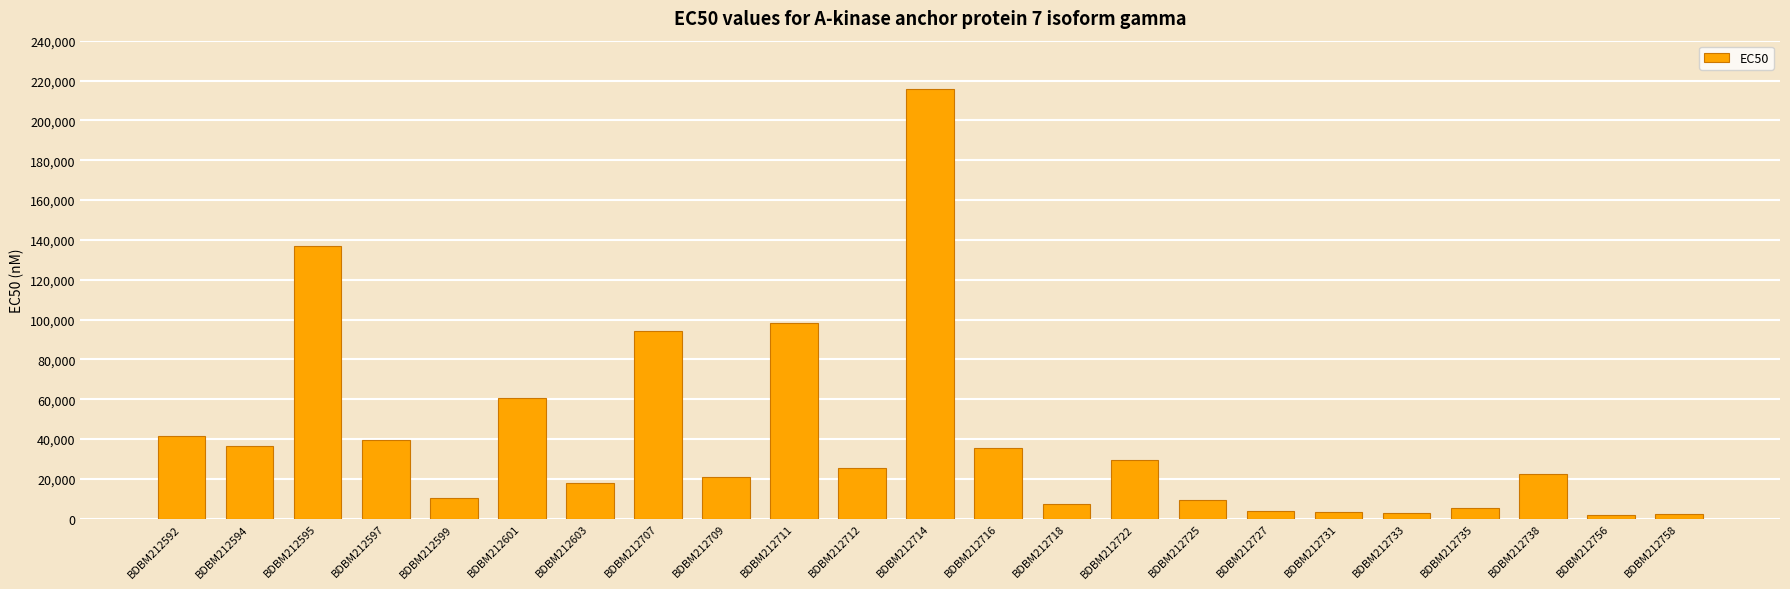

How many bars are there in total?

23